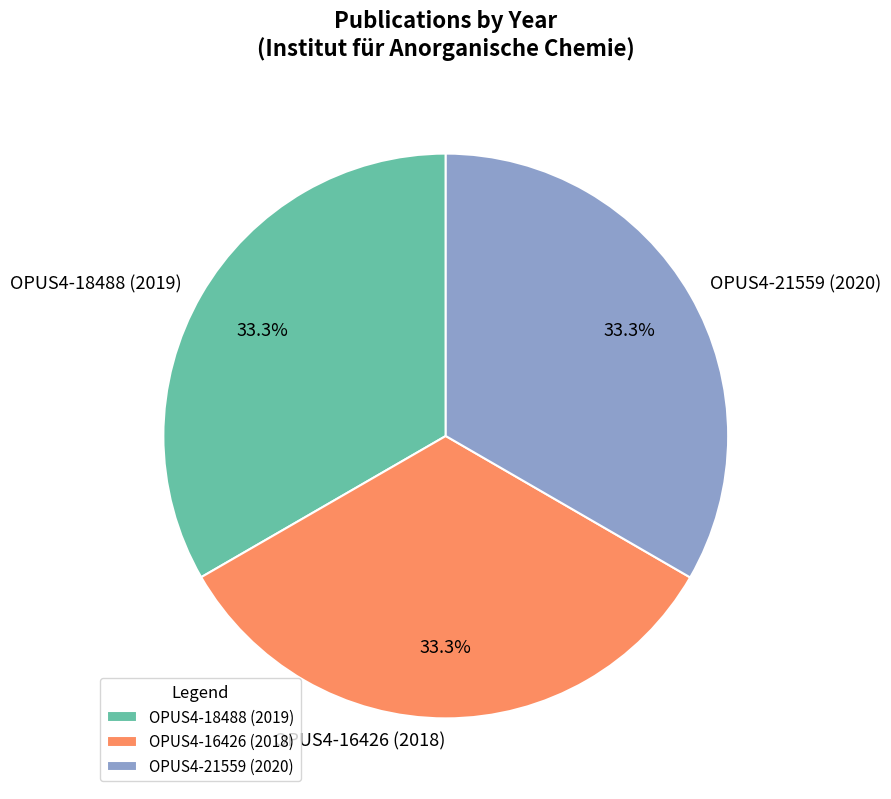

The OPUS4-18488 (2019) slice represents 33% of the pie. True or false?

True